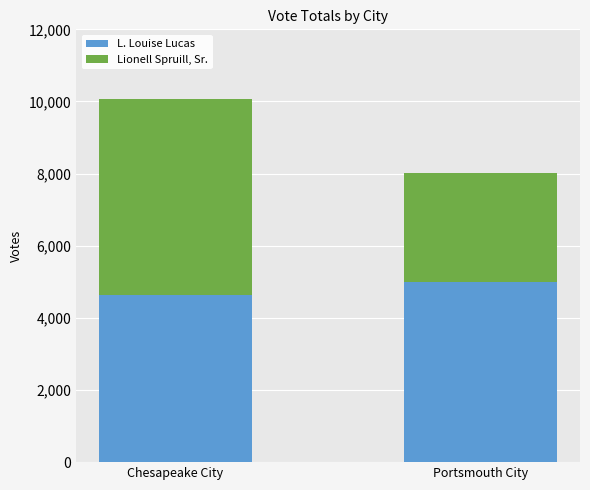

Are the bars grouped side by side (vs. stacked)?

No